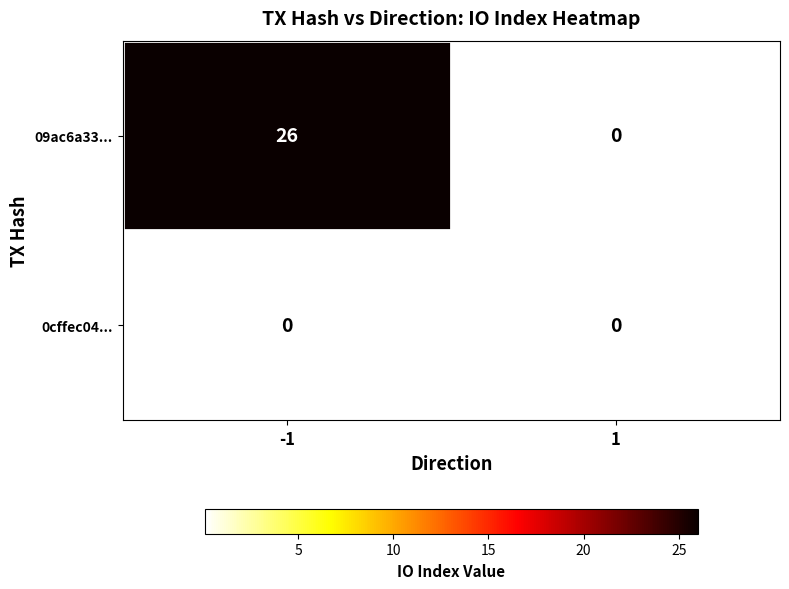

The 0cffec04... series shows 0 at 1. True or false?

True